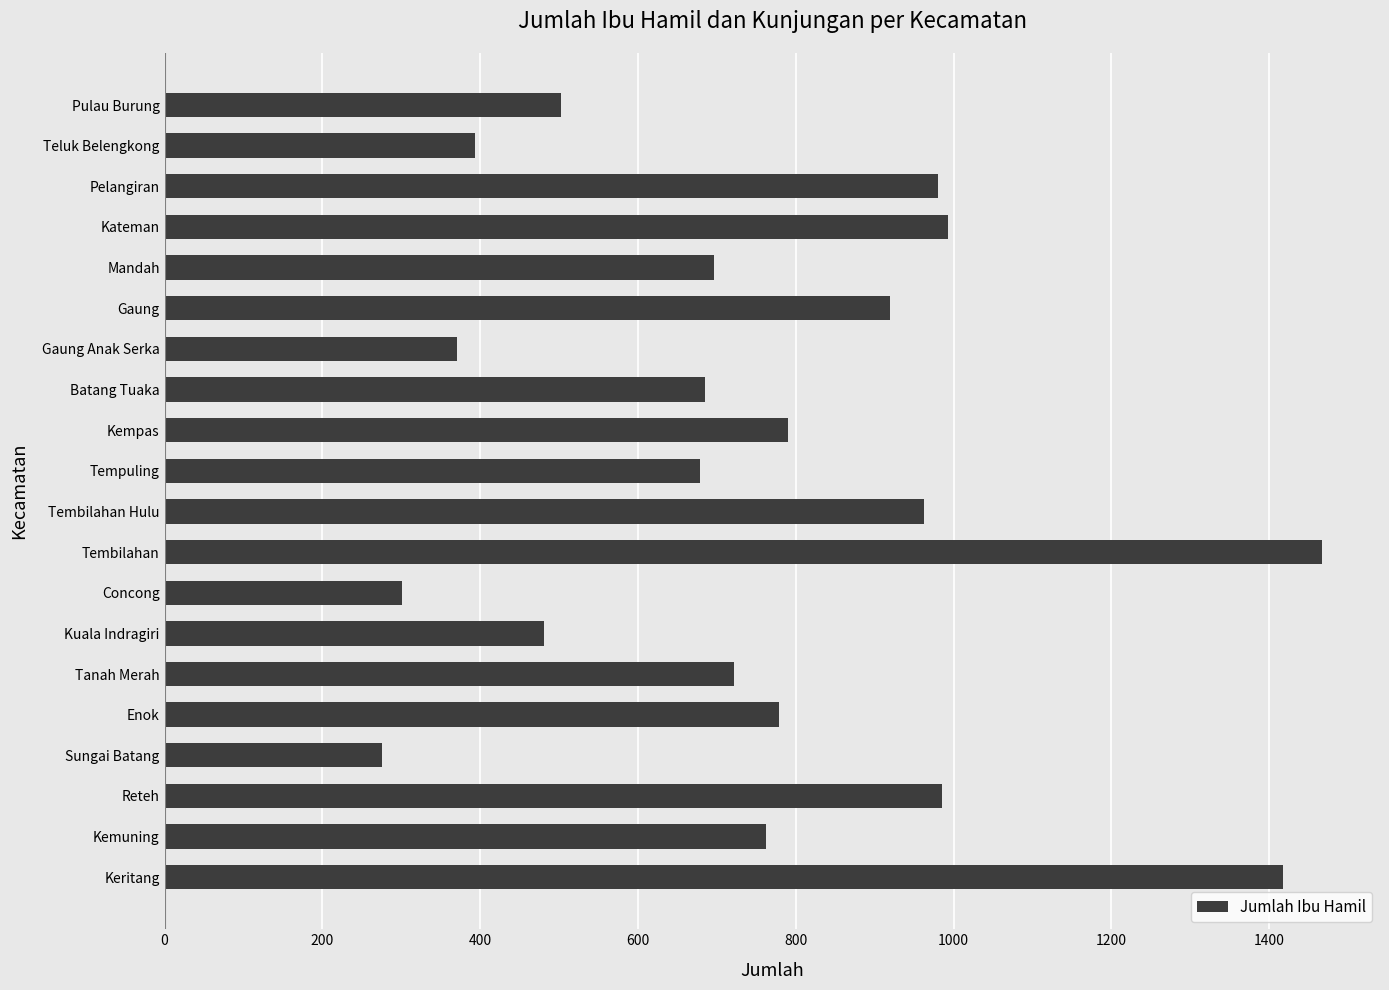

What is the change in value from Kuala Indragiri to Mandah?

+215